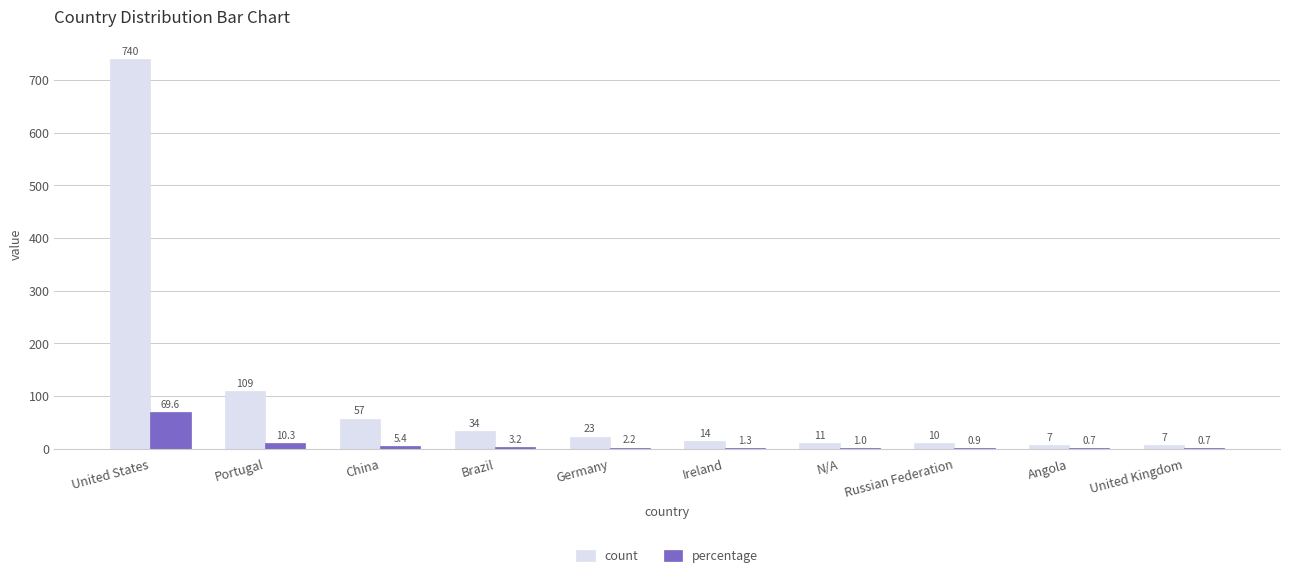

True or false: count has a value of 11.0 at N/A.

True